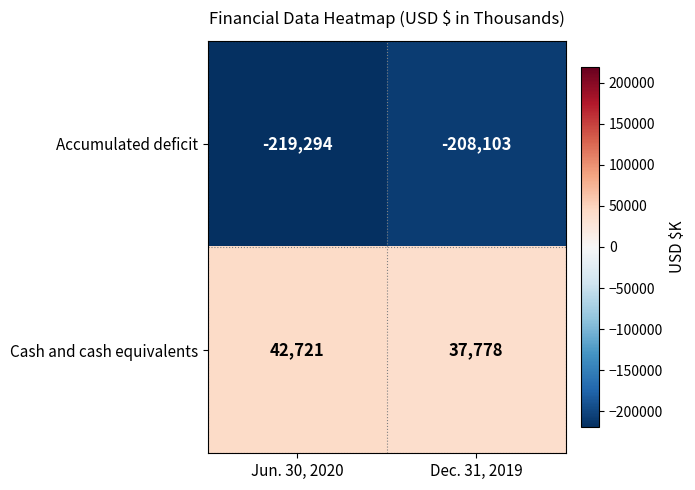

At which category is the sum across all series the highest?

Dec. 31, 2019